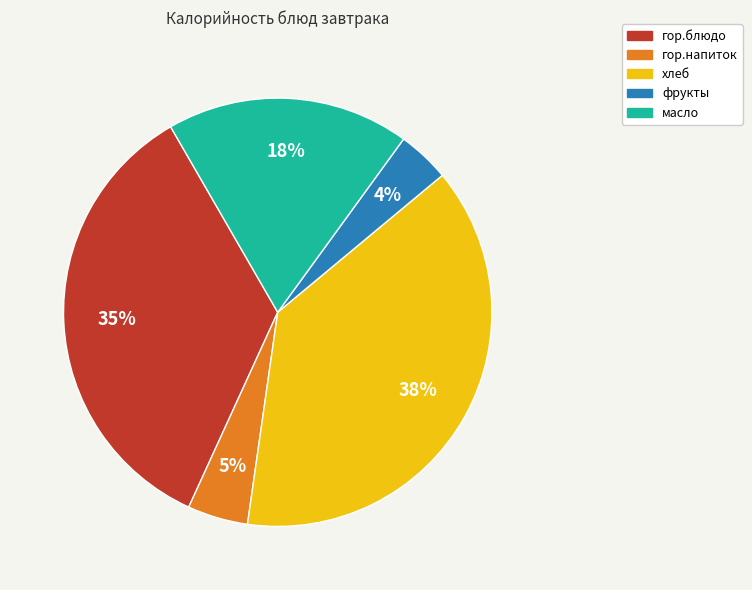

To the nearest percent, what portion does гор.блюдо represent?

35%